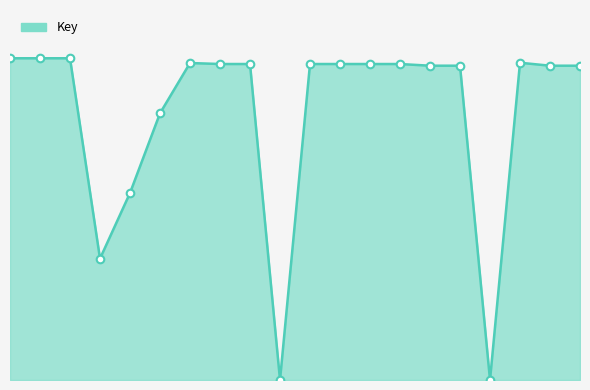

Is this an area chart (filled region under the line)?

Yes